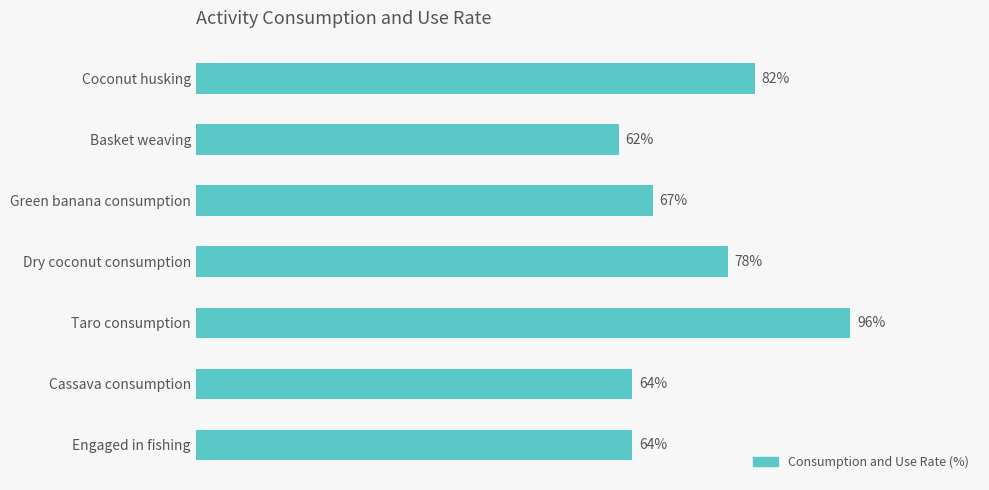

Which label corresponds to the largest value in the chart?

Taro consumption